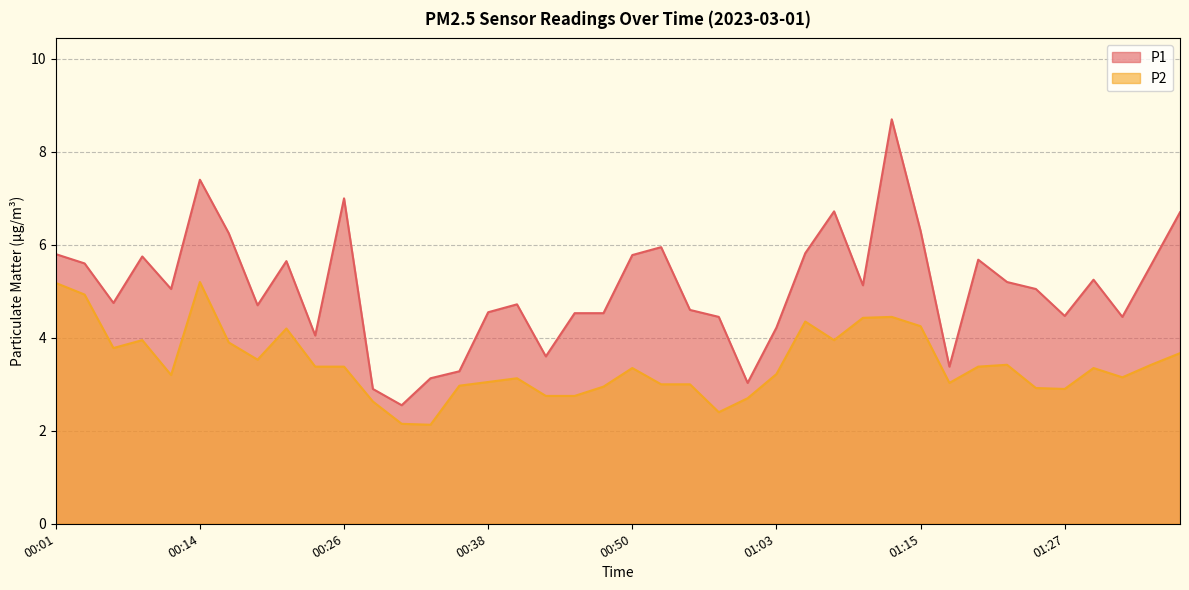

At which label does P1 reach its peak?

01:12